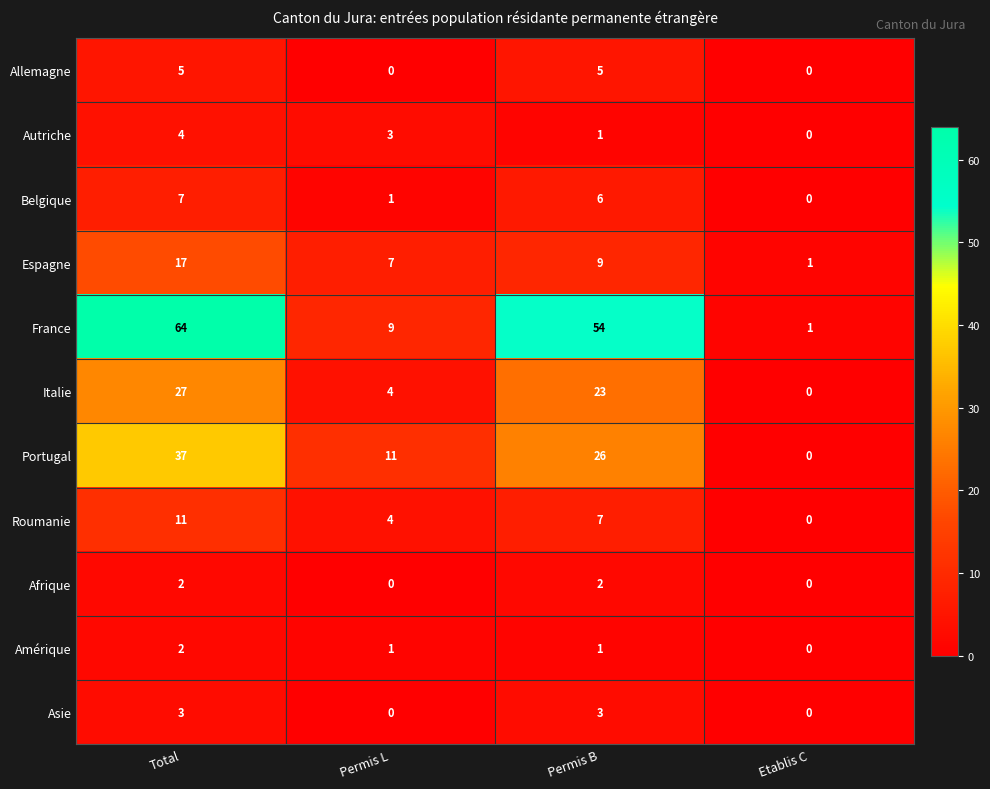

Which series has the widest spread of values?

France